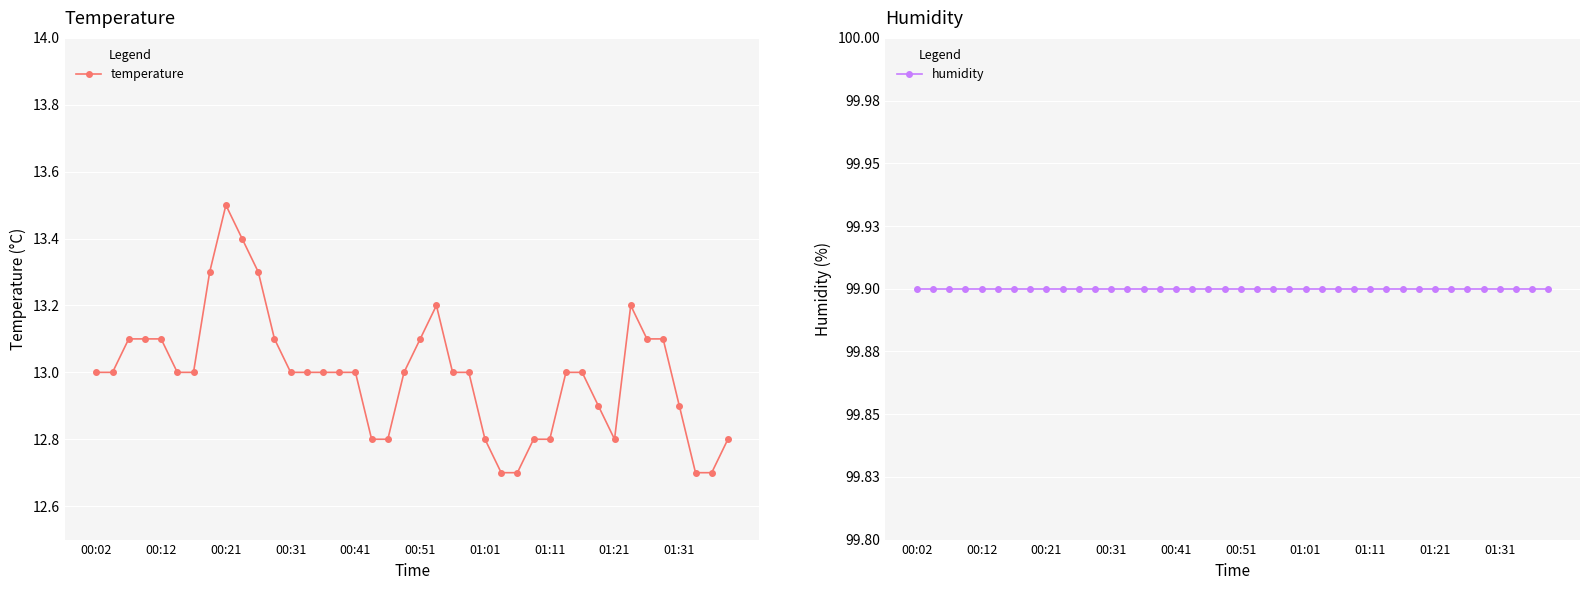

At which category does the chart reach its peak across all series?

00:02